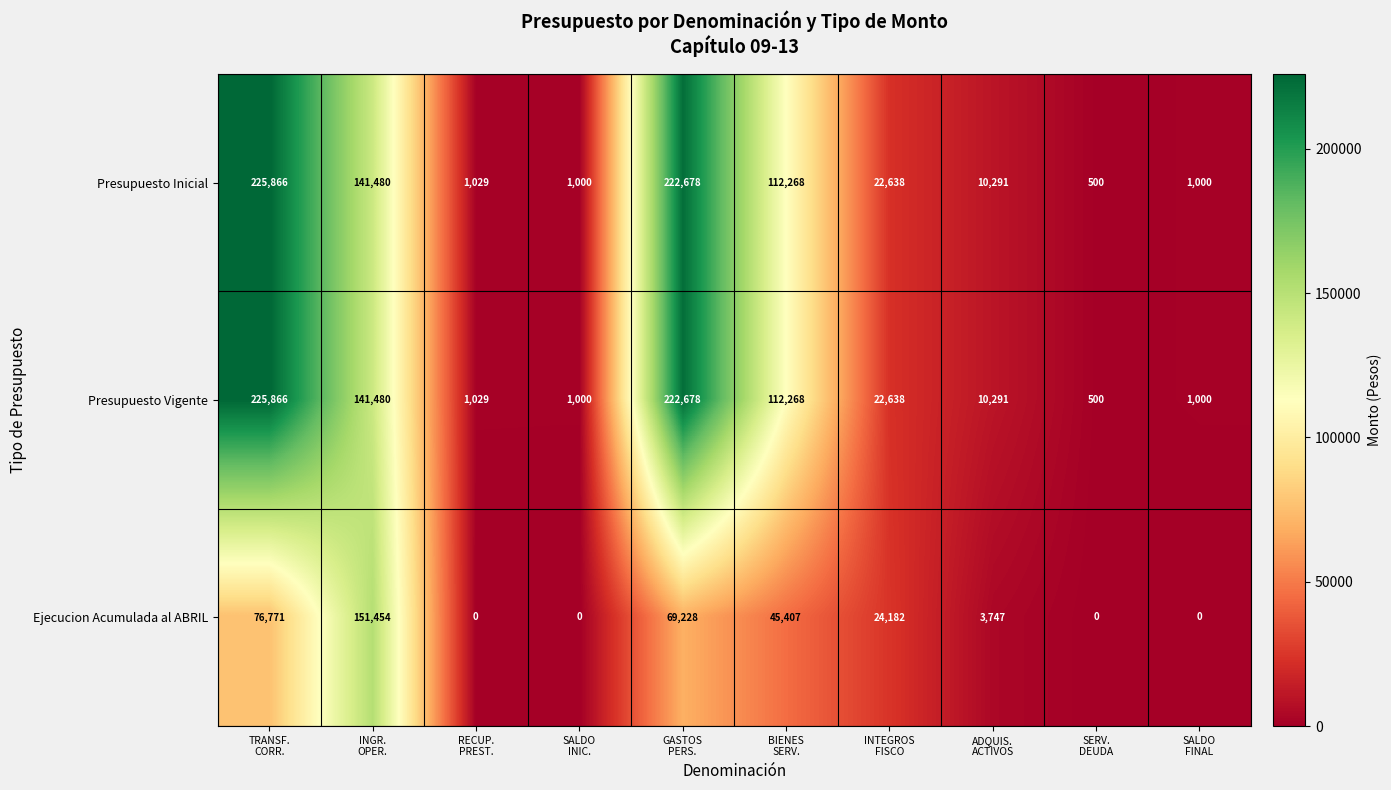

What is the lowest value of the Presupuesto Inicial series?

500